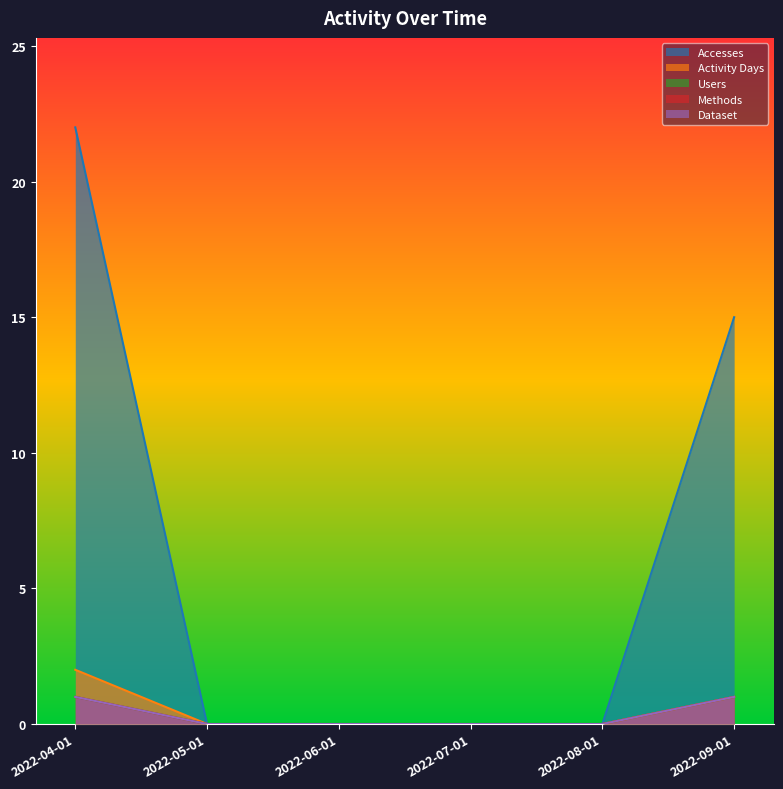

What is the difference between the maximum and minimum values in the Activity Days series?

2